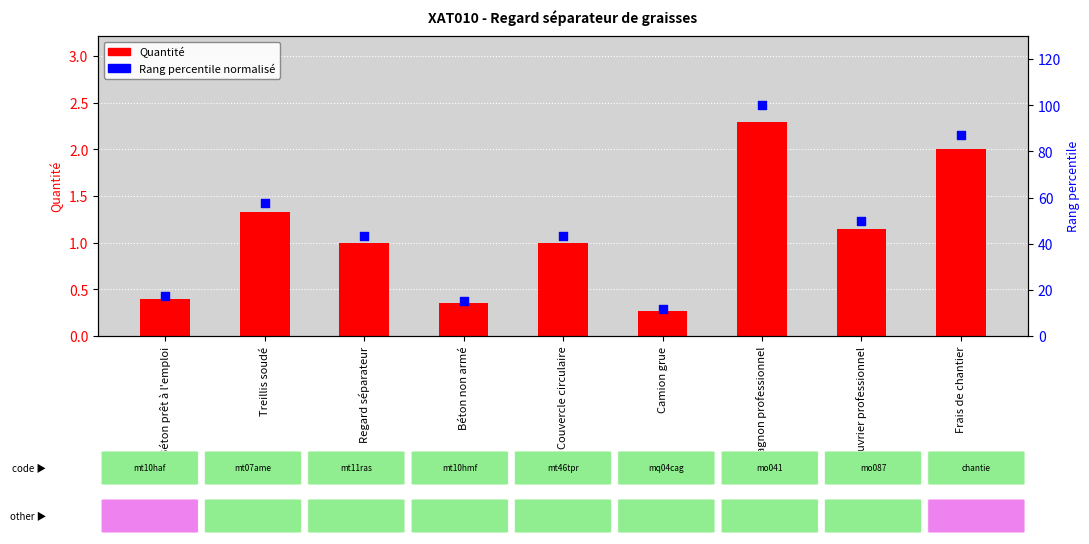

What are all the series names shown in the legend?

Quantité, Rang percentile (normalisé)